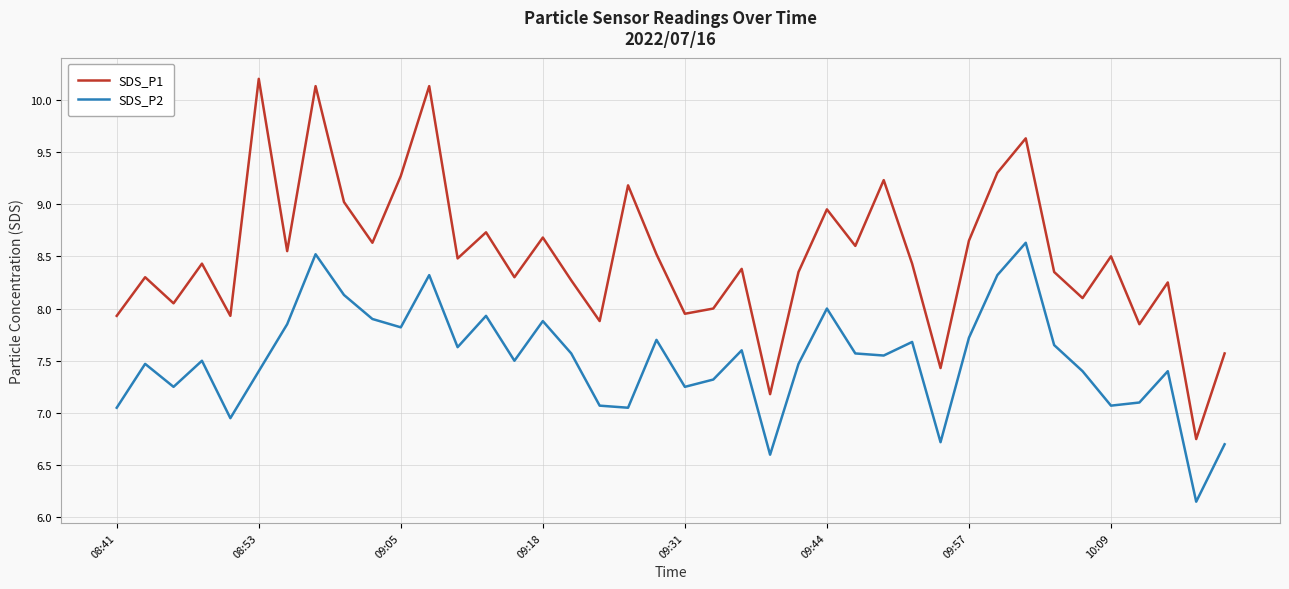

Rank the series by their maximum value, from highest to lowest.

SDS_P1, SDS_P2